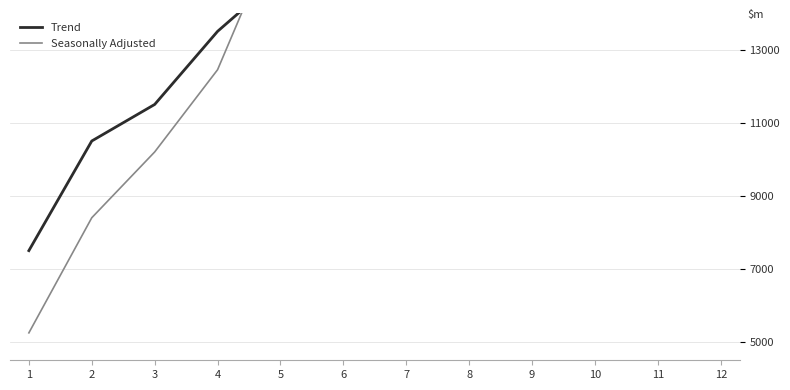

Is this an area chart (filled region under the line)?

No